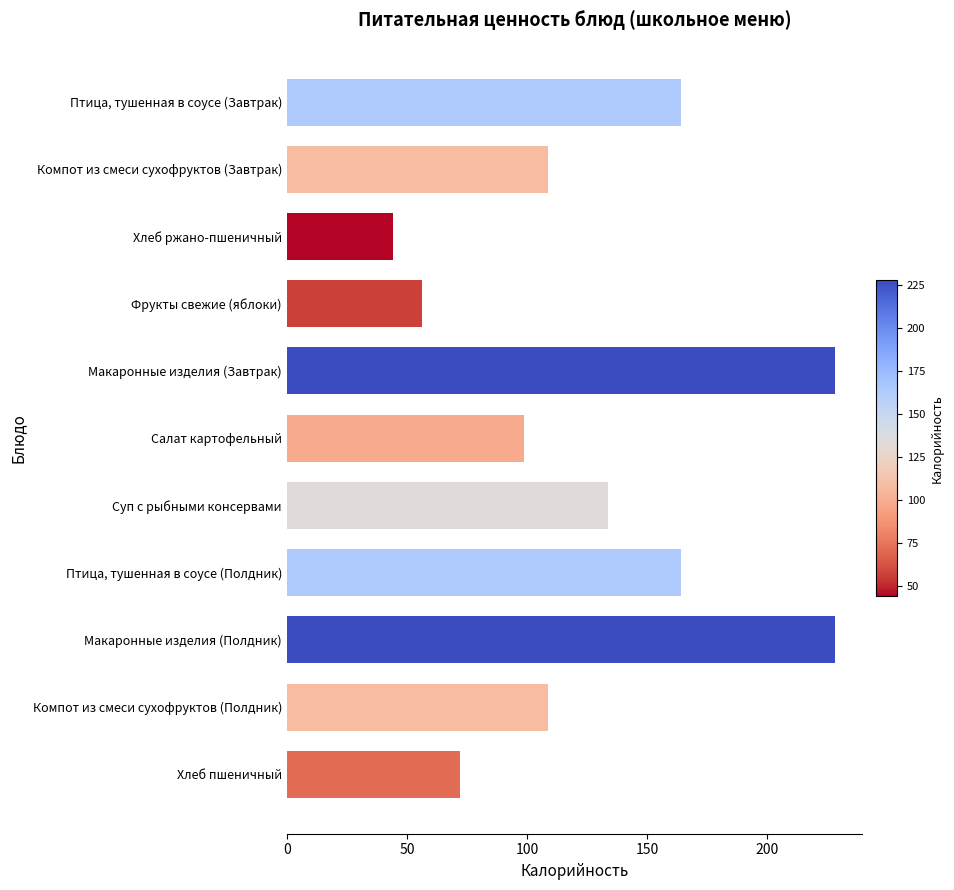

Which has a higher value, Макаронные изделия (Завтрак) or Компот из смеси сухофруктов (Полдник)?

Макаронные изделия (Завтрак)